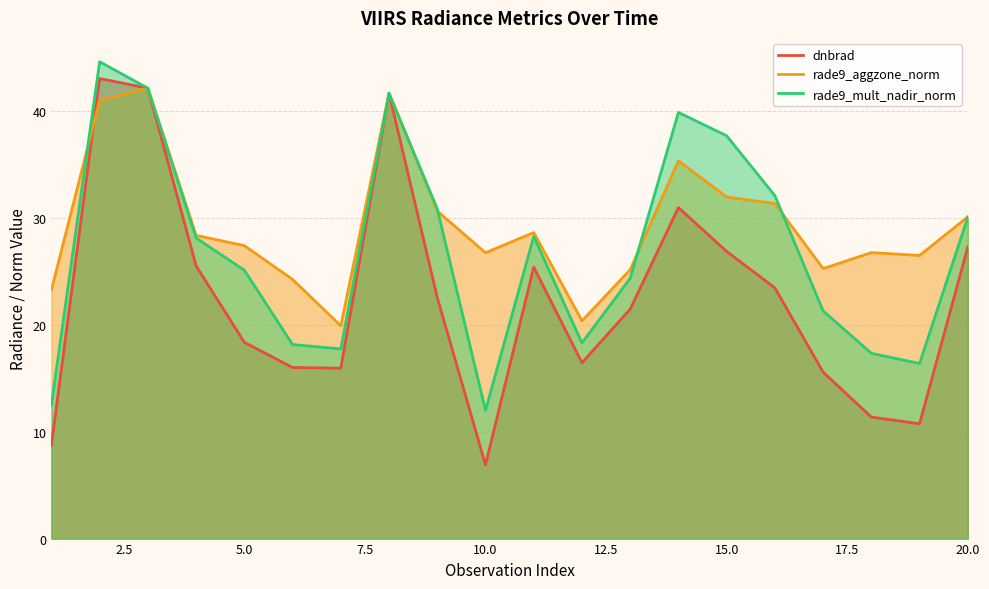

Which series has the largest total across all categories?

rade9_aggzone_norm